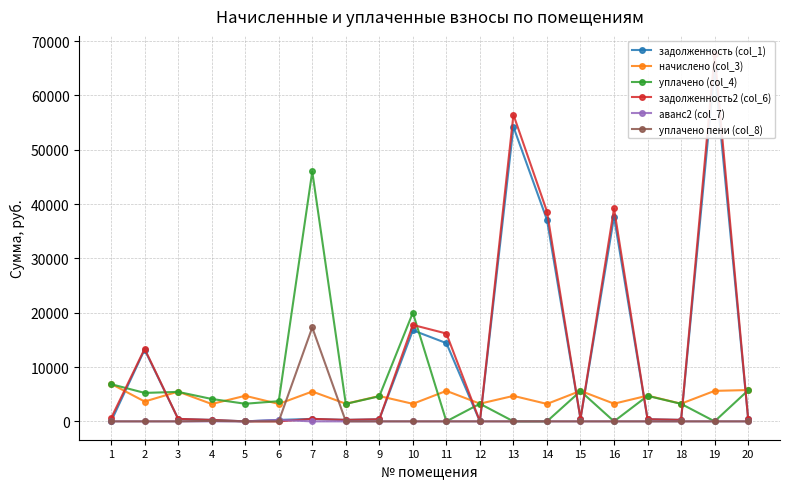

What are all the series names shown in the legend?

задолженность (col_1), начислено (col_3), уплачено (col_4), задолженность2 (col_6), аванс2 (col_7), уплачено пени (col_8)